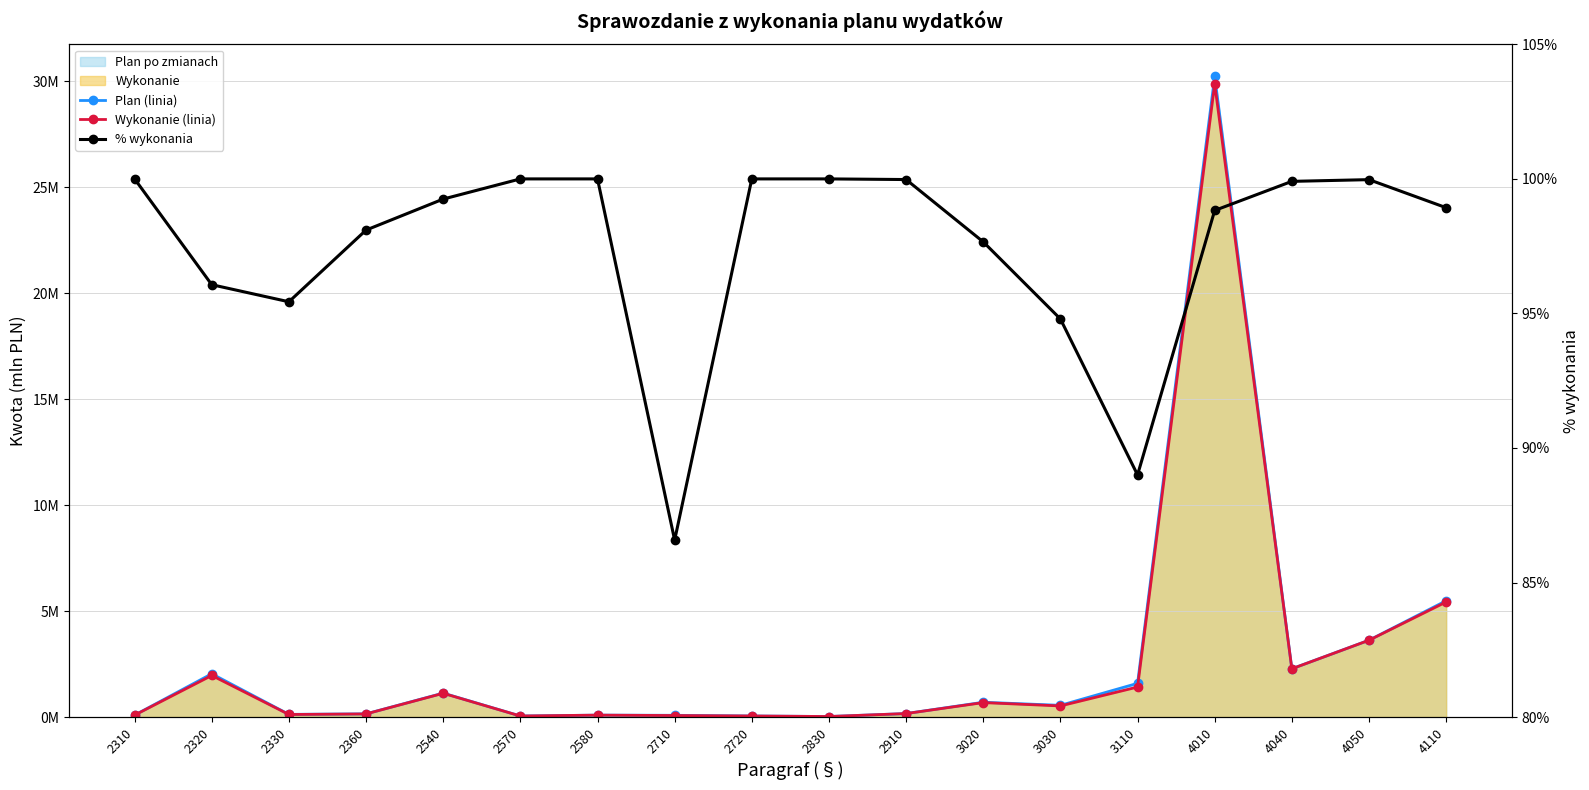

List the labels in order of Plan (linia) value, largest first.

4010, 4110, 4050, 4040, 2320, 3110, 2540, 3020, 3030, 2910, 2360, 2330, 2580, 2310, 2710, 2720, 2570, 2830